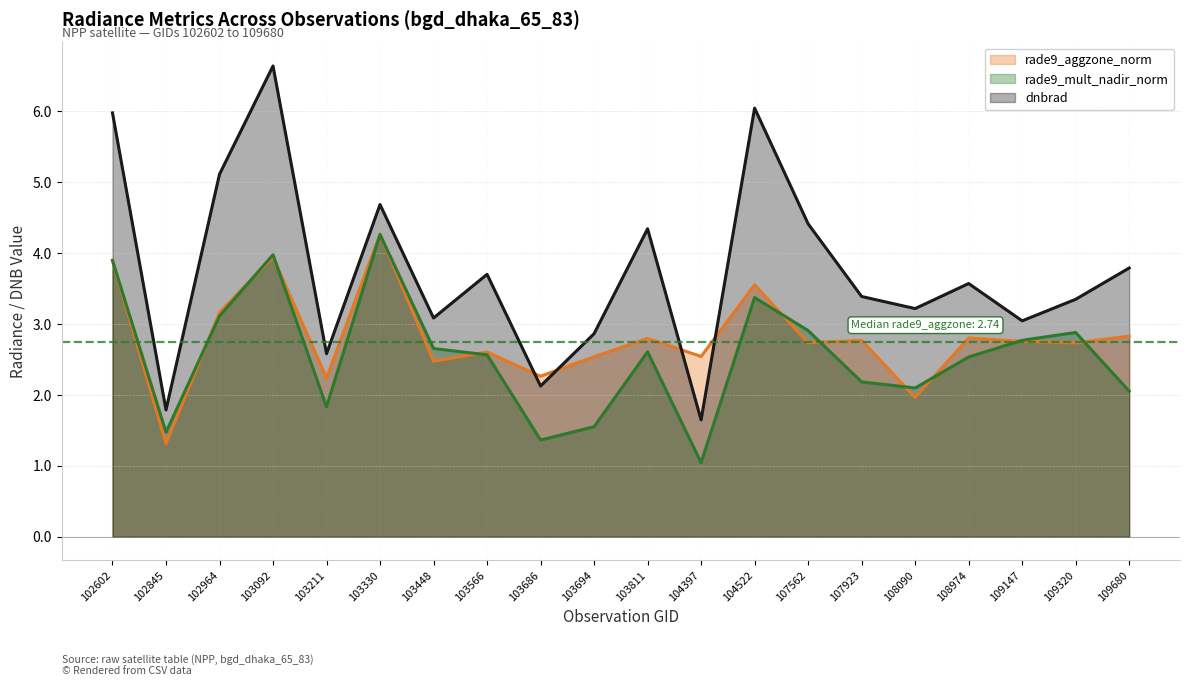

Rank the series by their average value, from highest to lowest.

dnbrad, rade9_aggzone_norm, rade9_mult_nadir_norm